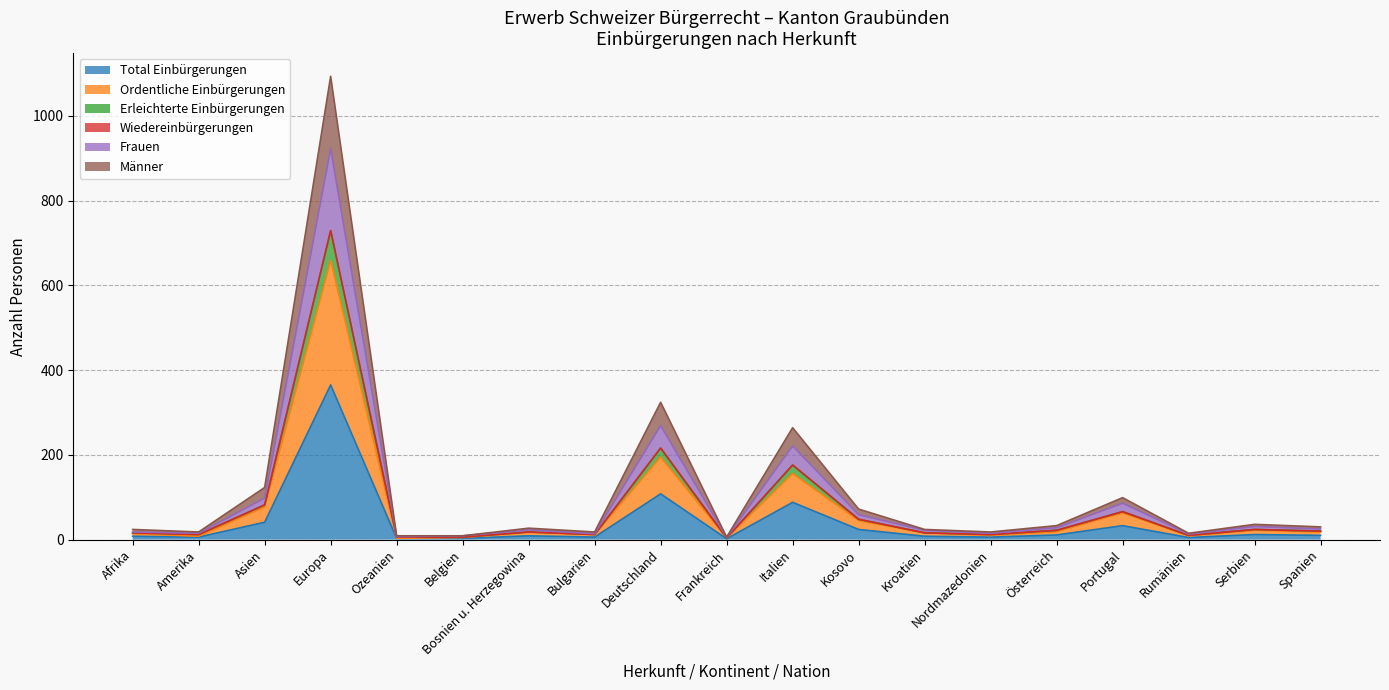

Rank the categories by Ordentliche Einbürgerungen value from lowest to highest.

Ozeanien, Frankreich, Belgien, Amerika, Rumänien, Nordmazedonien, Bulgarien, Afrika, Kroatien, Bosnien u. Herzegowina, Spanien, Österreich, Serbien, Kosovo, Portugal, Asien, Italien, Deutschland, Europa